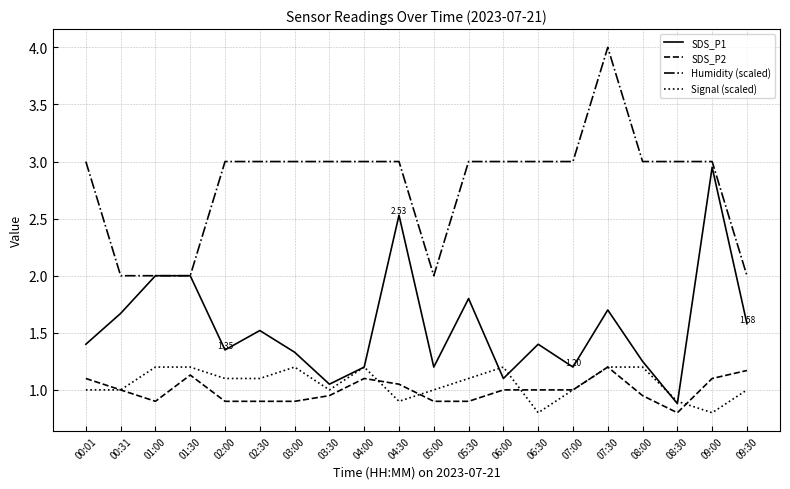

True or false: Signal (scaled) and Humidity (scaled) cross at least once.

False